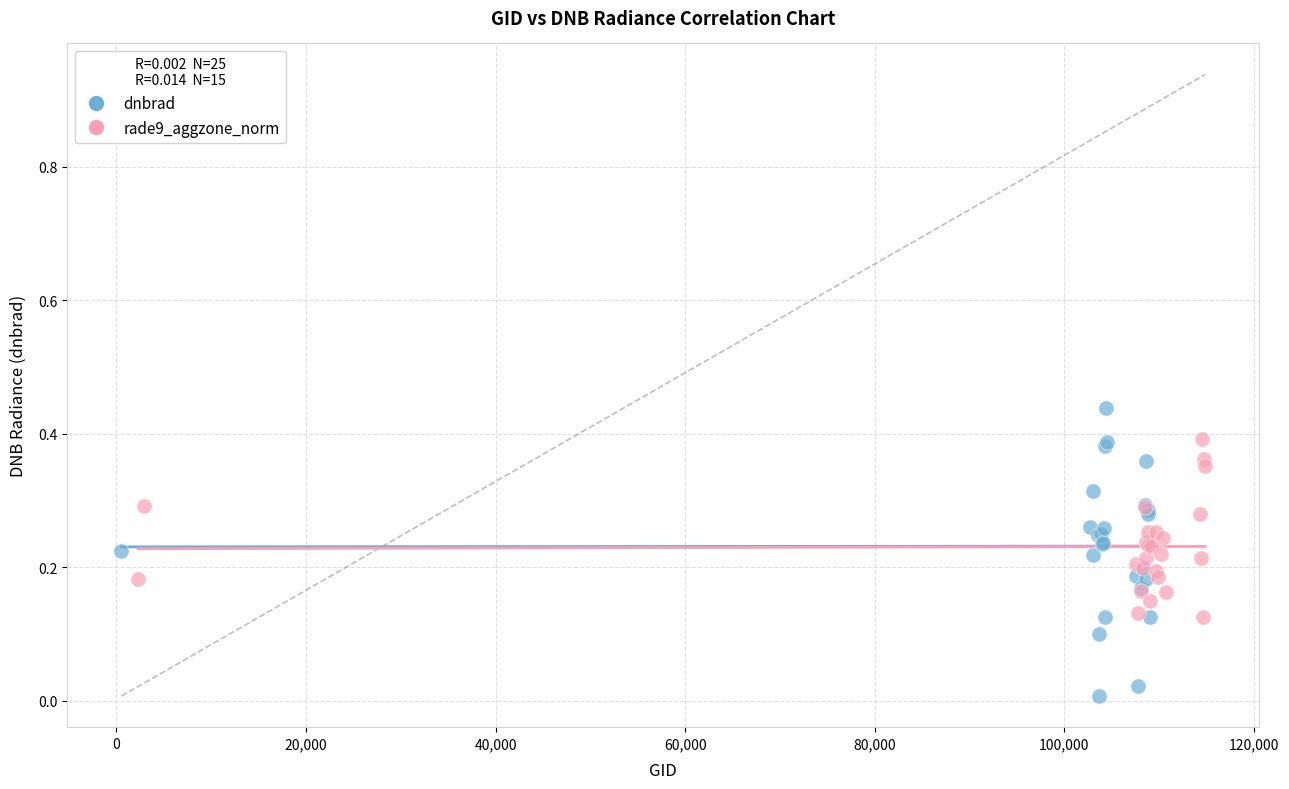

Which series has the widest spread of Y values?

dnbrad